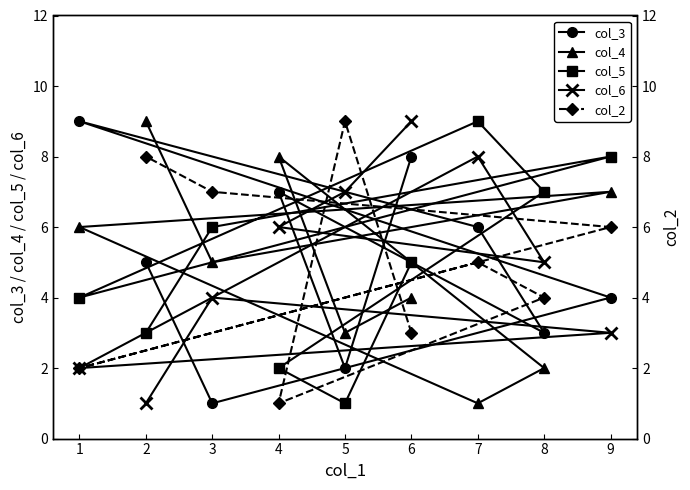

How many data points in col_6 are less than 5?

4